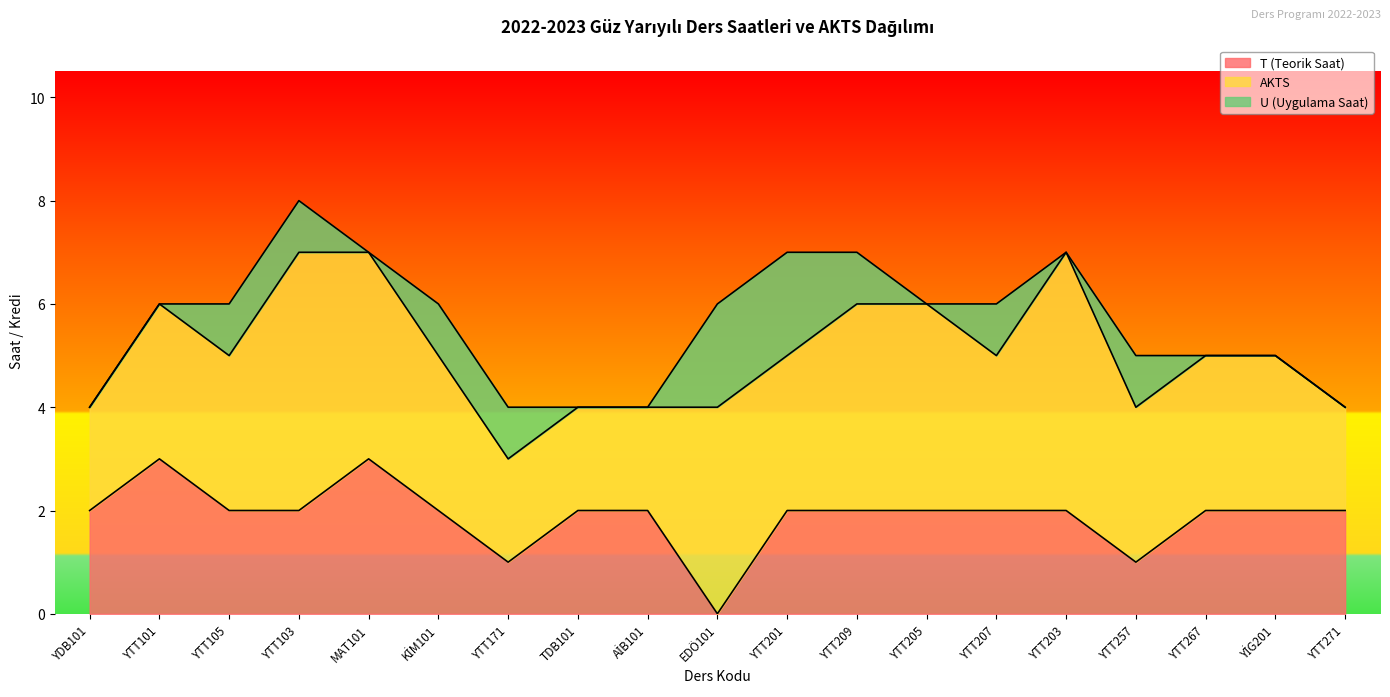

Which series changed the most between YTT205 and YTT267?

AKTS